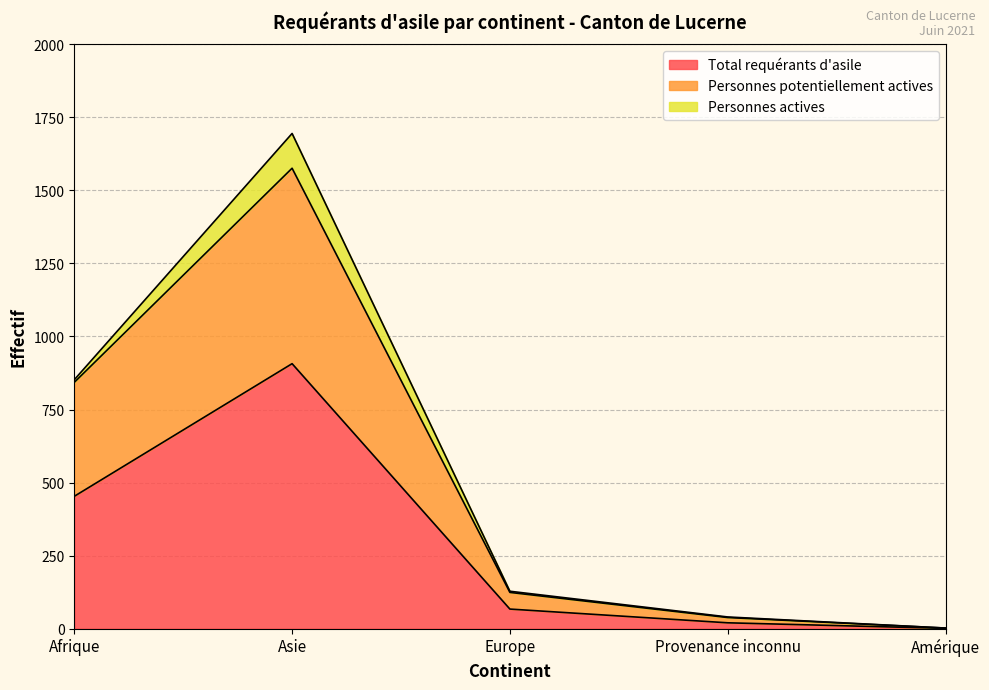

Does the chart have visible grid lines?

Yes